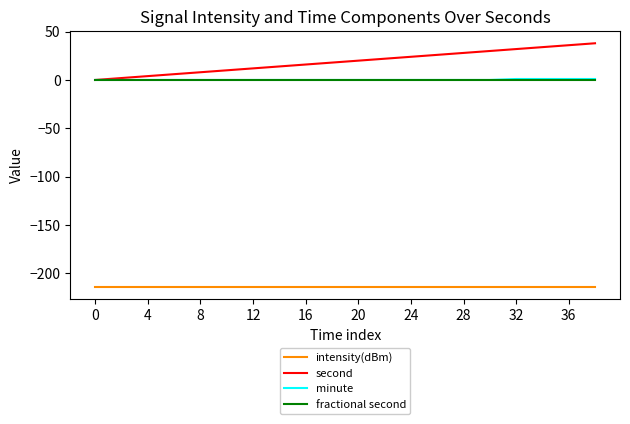

Which series has the largest range (max minus min)?

second